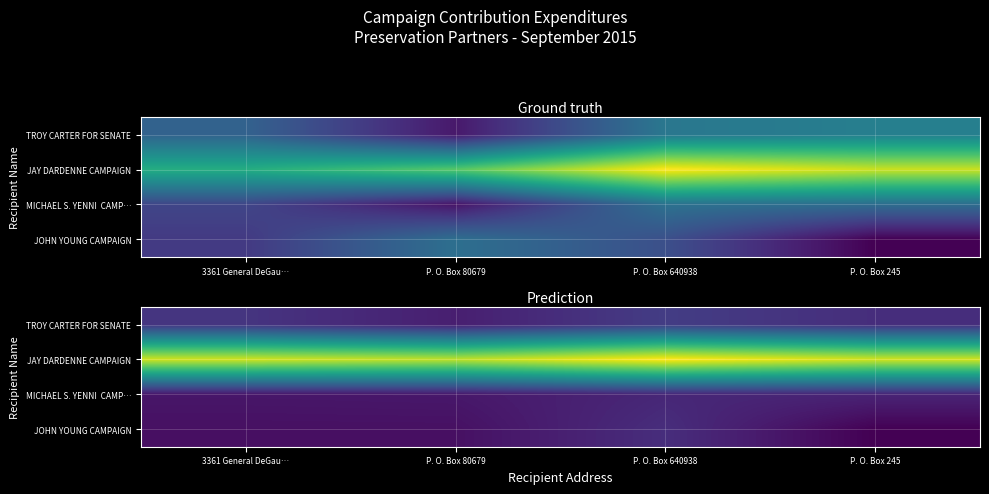

Between P. O. Box 80679 and P. O. Box 640938, which series saw the biggest shift?

JAY DARDENNE CAMPAIGN